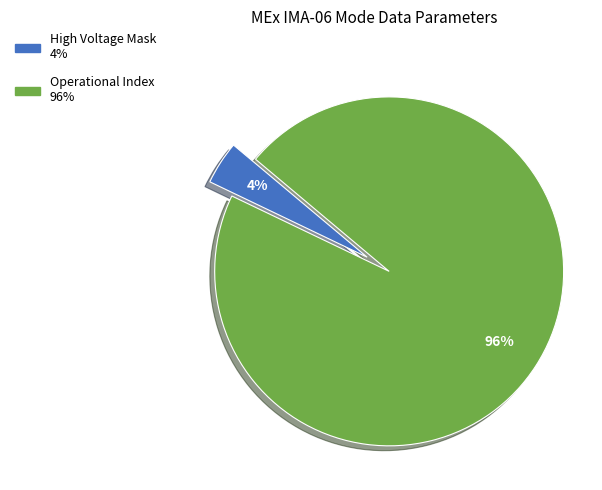

Does any single category account for the majority?

Yes